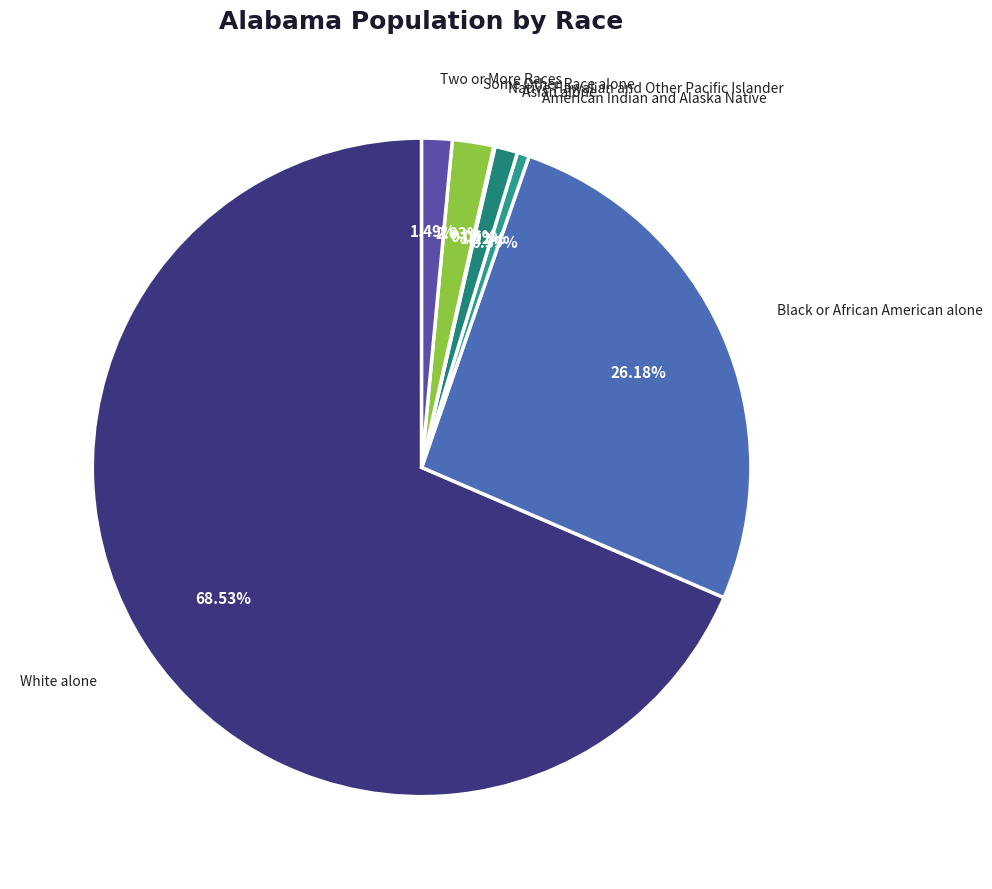

Approximately how many times larger is the value at White alone compared to Black or African American alone?

2.6